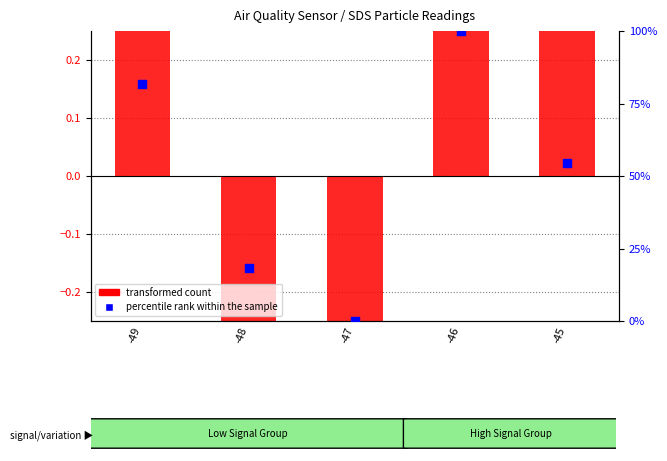

At which category is the sum across all series the highest?

-46